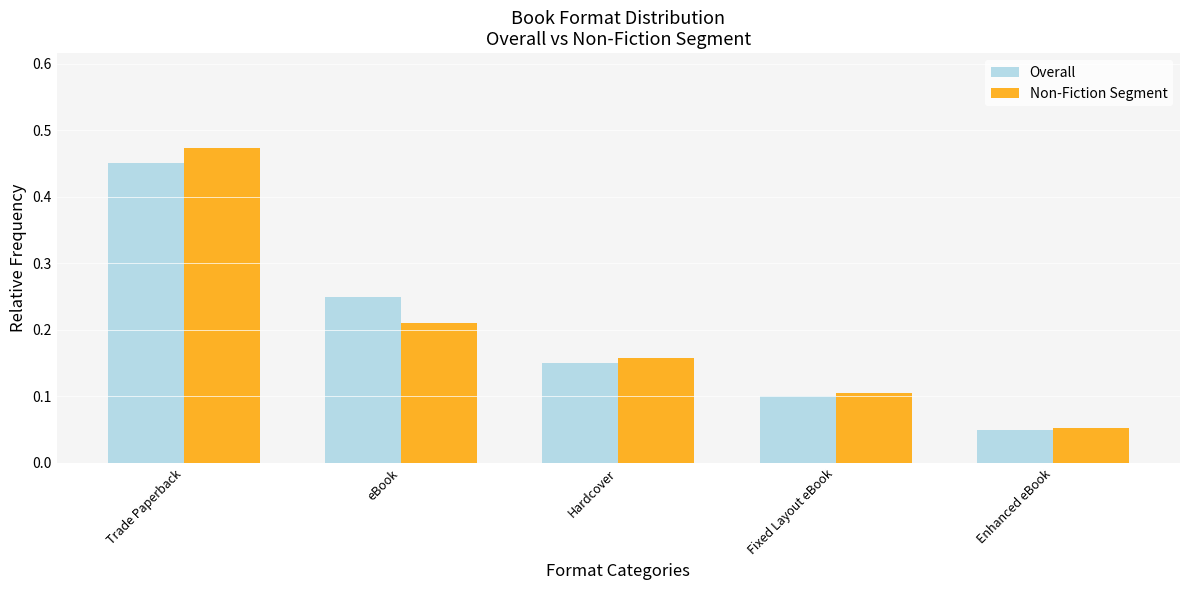

Which label corresponds to the smallest value in the chart?

Enhanced eBook